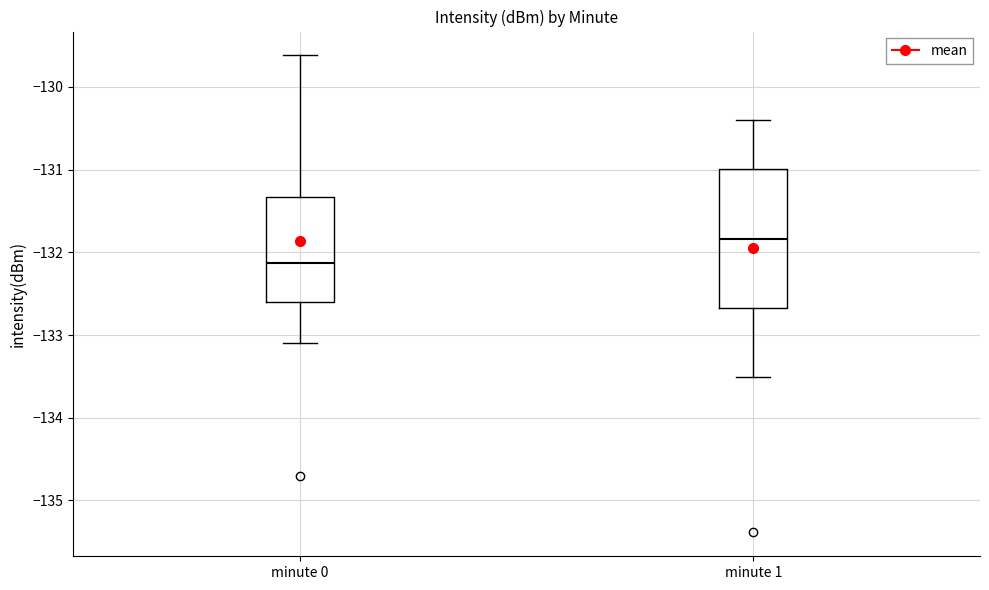

Which box's median line is the lowest?

minute 0